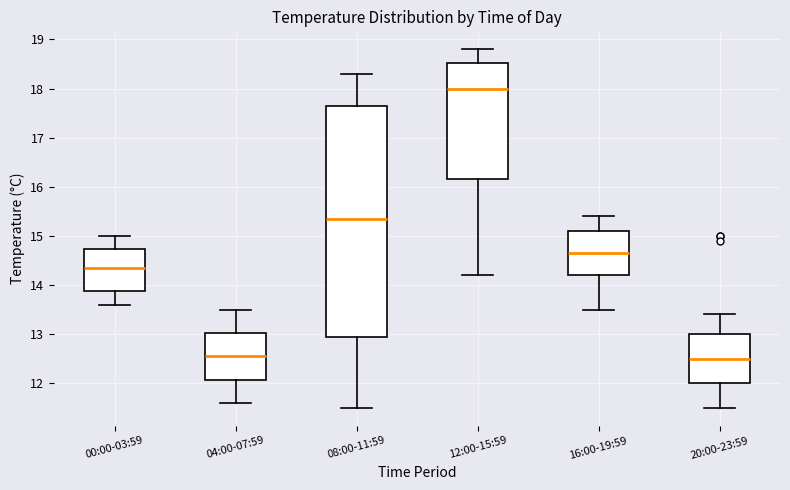

Where does the median line of the box for 08:00-11:59 sit on the y-axis? The values are not printed on the chart, so give them approximately, as read against the axis.

15.4